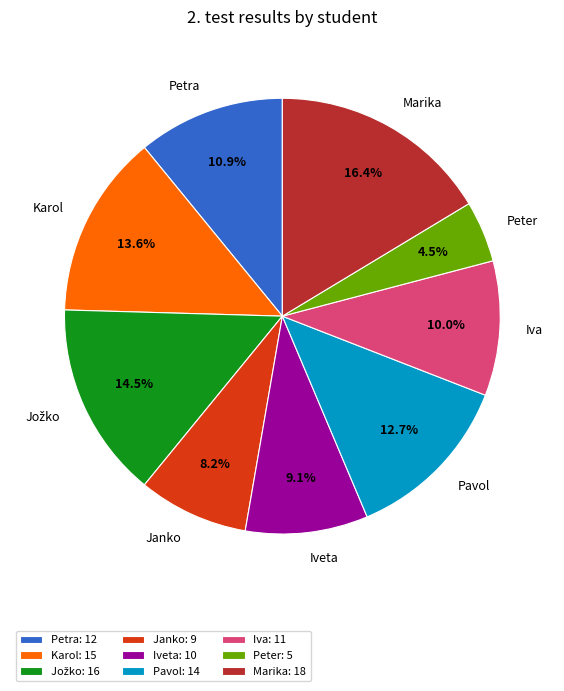

Approximately how many times larger is the value at Pavol compared to Marika?

0.8